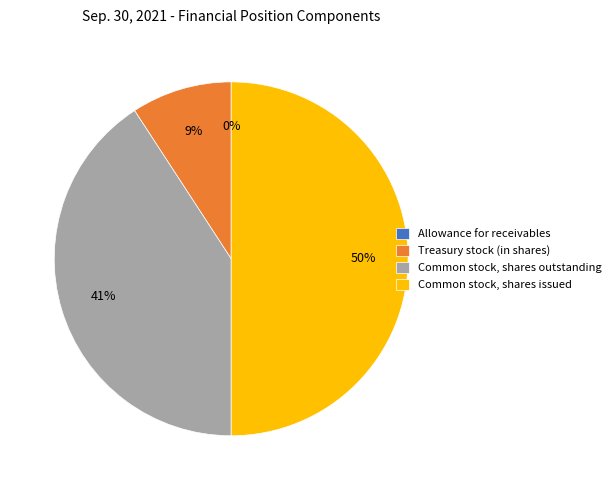

To the nearest percent, what is the average slice percentage?

25%